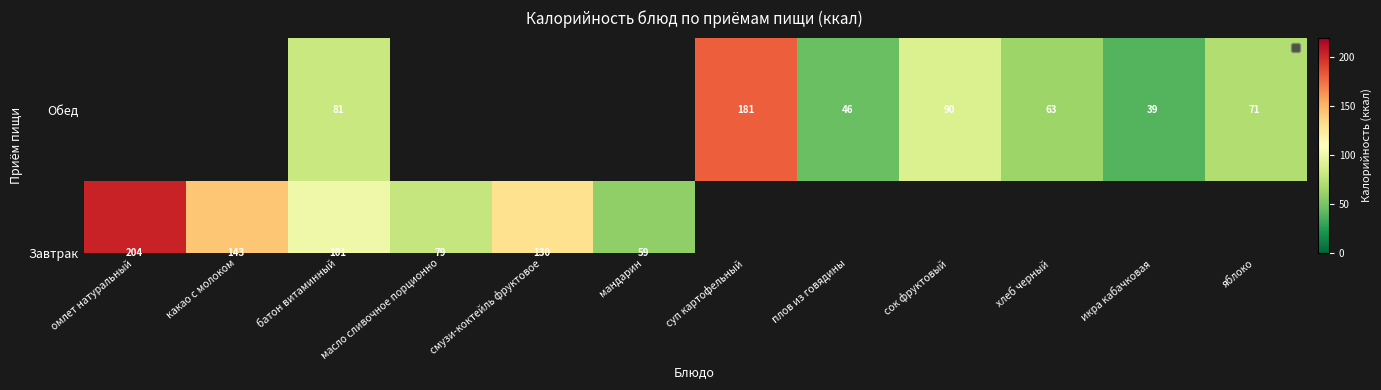

What is the smallest value displayed?

39.0